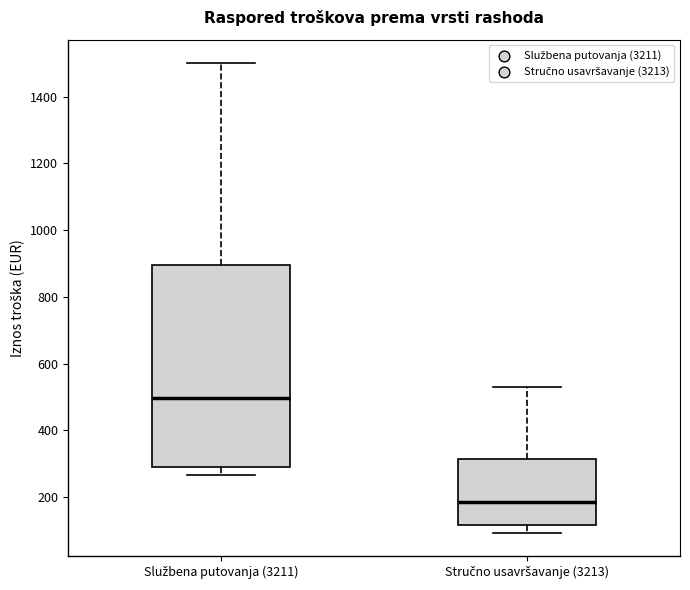

Which box's median line is the lowest?

Stručno usavršavanje (3213)